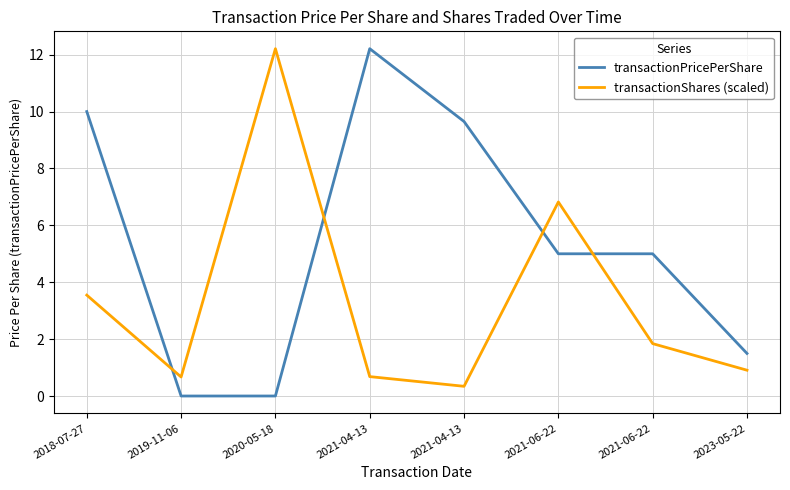

Which label corresponds to the smallest value in the chart?

2019-11-06